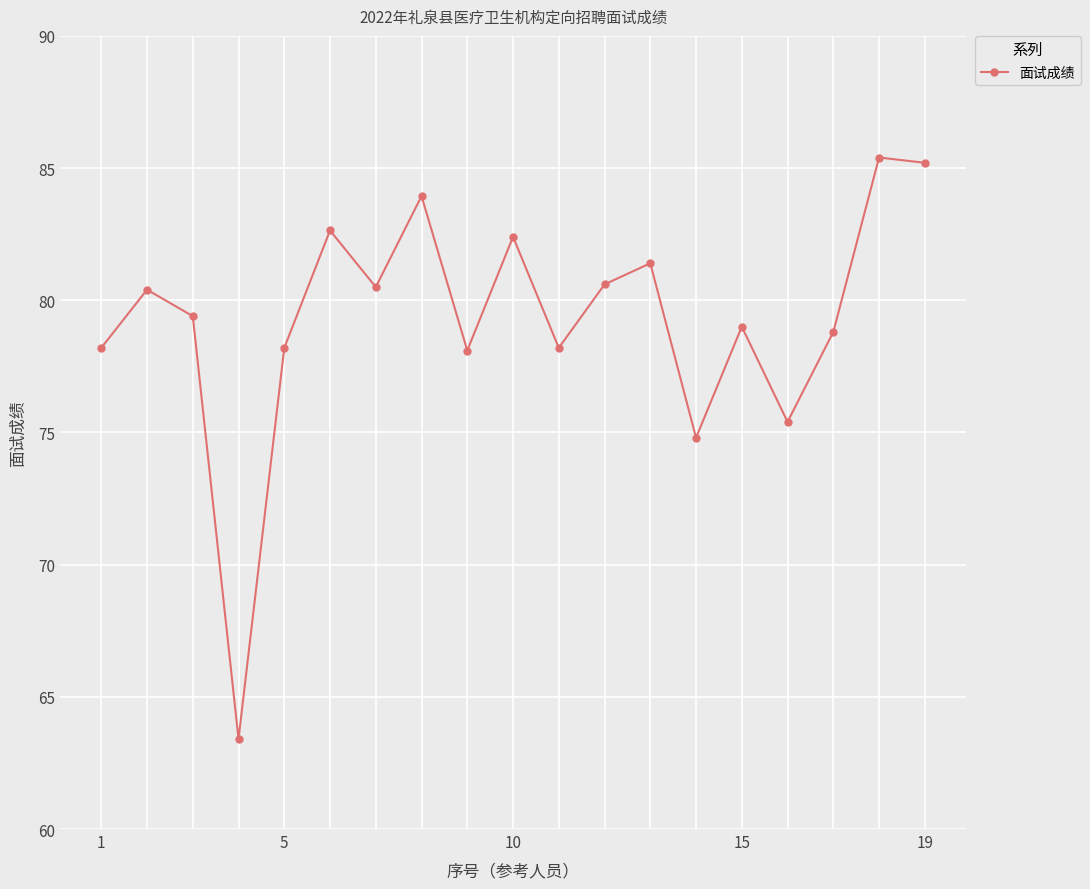

What is the greatest value displayed?

85.4